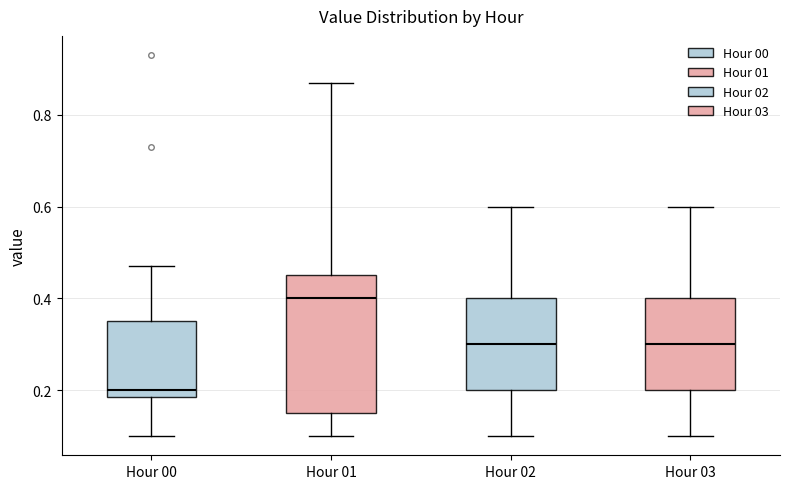

Where does the median line of the box for Hour 03 sit on the y-axis? The values are not printed on the chart, so give them approximately, as read against the axis.

0.30